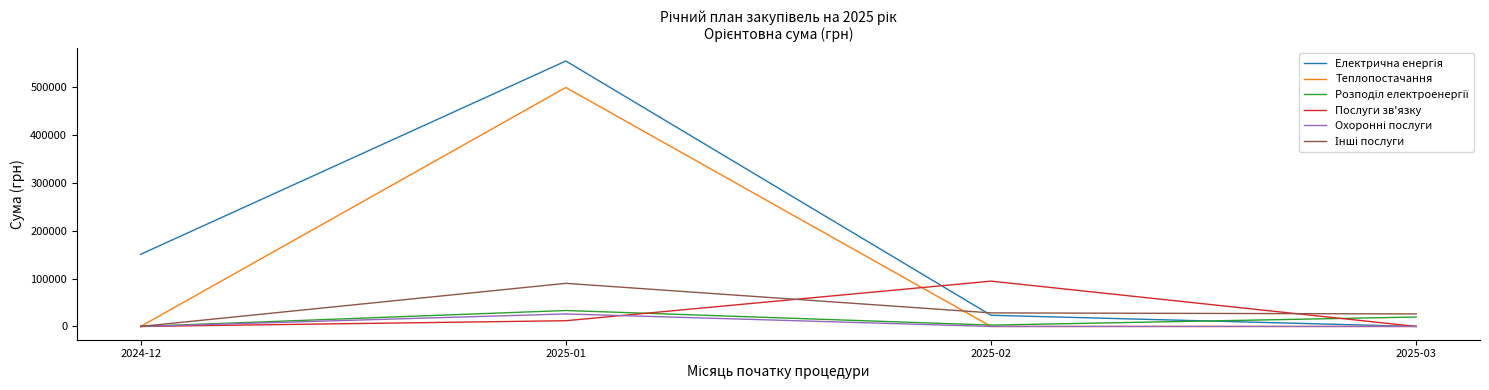

True or false: Послуги зв'язку has a value of 139760.1 at 2025-02.

False